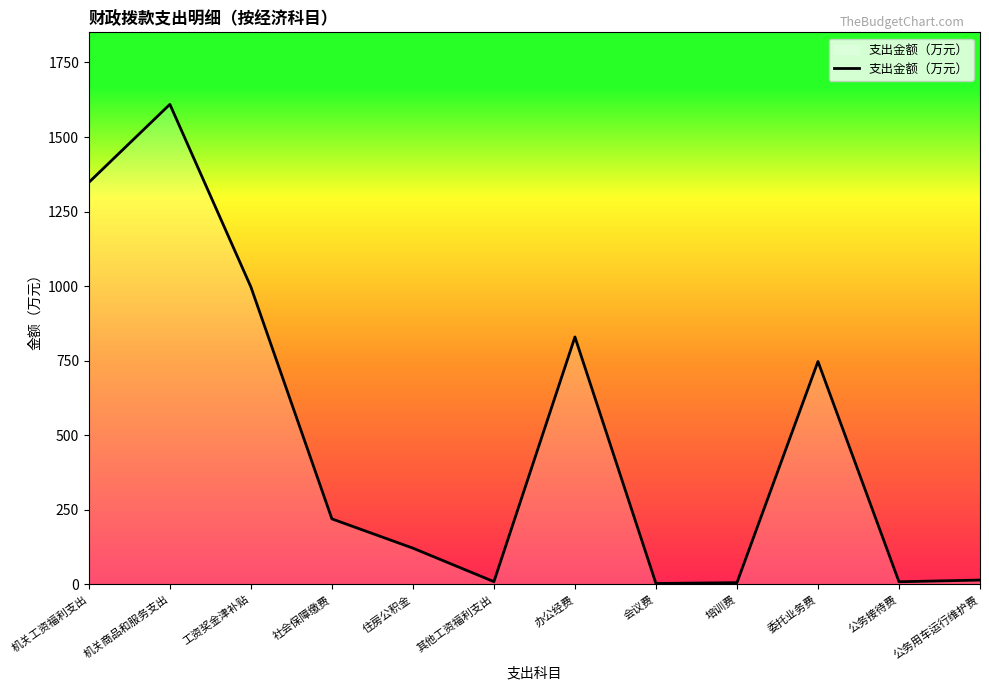

Count the number of values greater than 219.

6